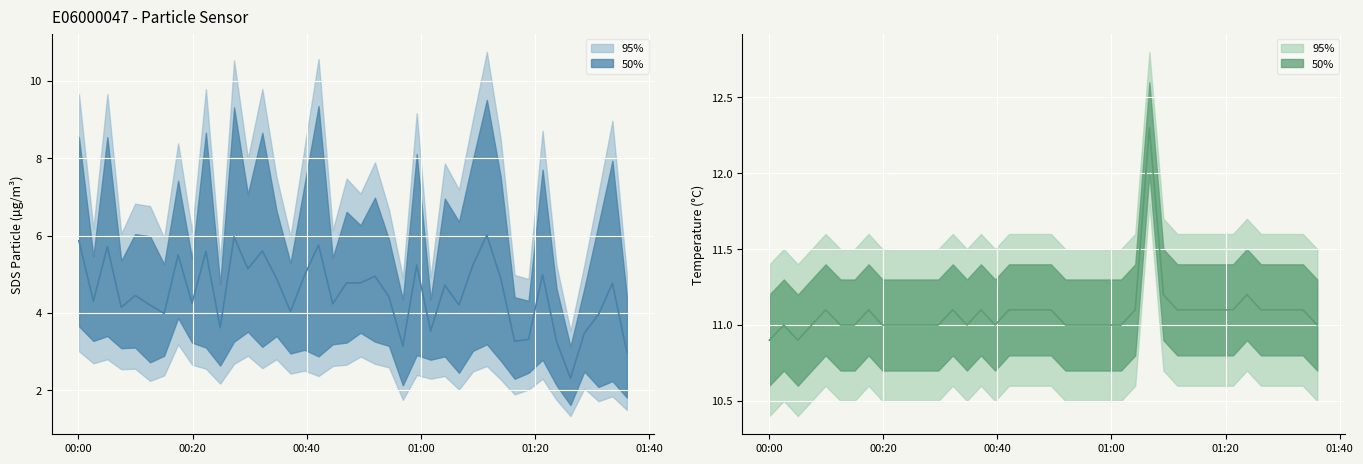

At which category is the sum across all series the highest?

2023/03/23 01:11:33